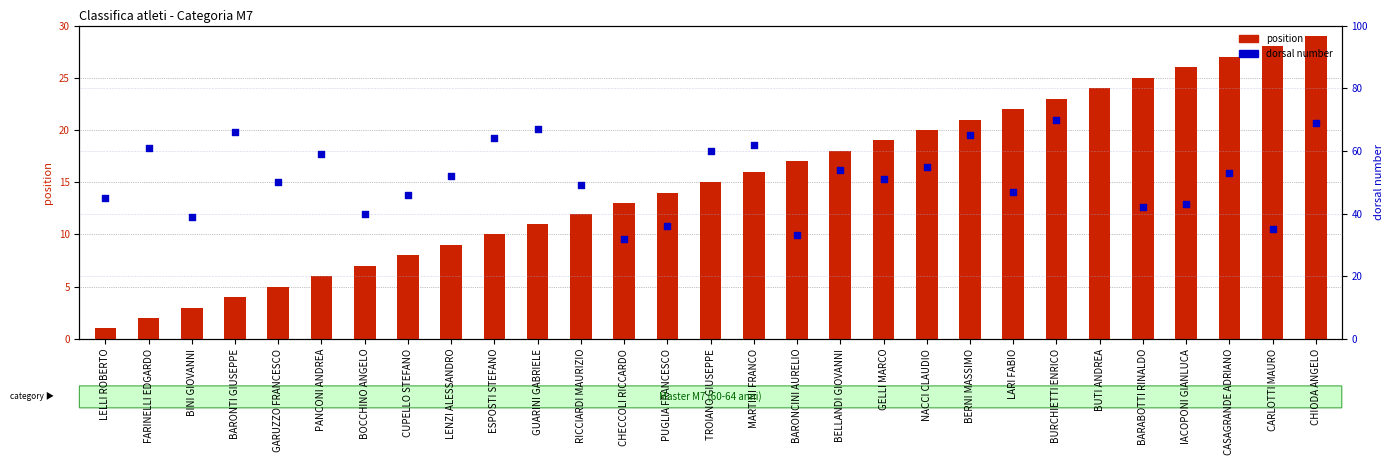

Is the value of position at IACOPONI GIANLUCA greater than the value of dorsal number at CHECCOLI RICCARDO?

No